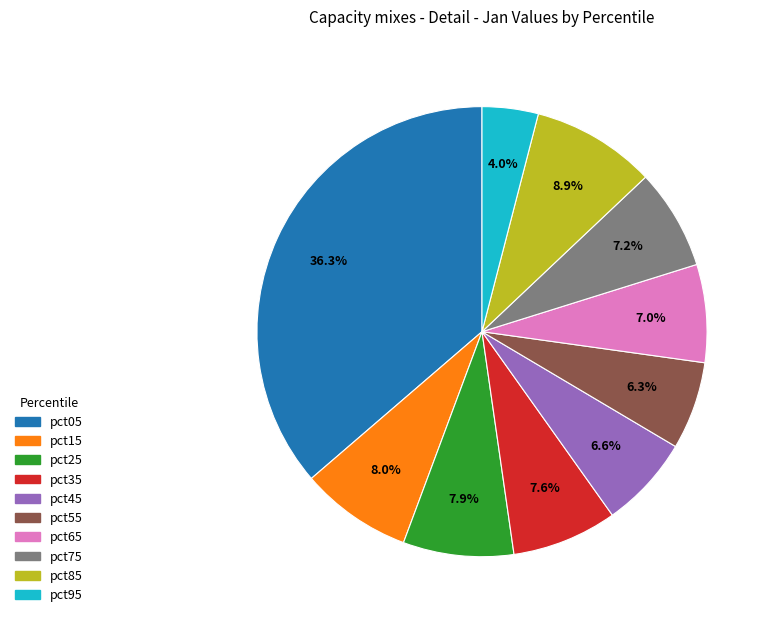

Is the sum of pct95 and pct05 greater than half?

No